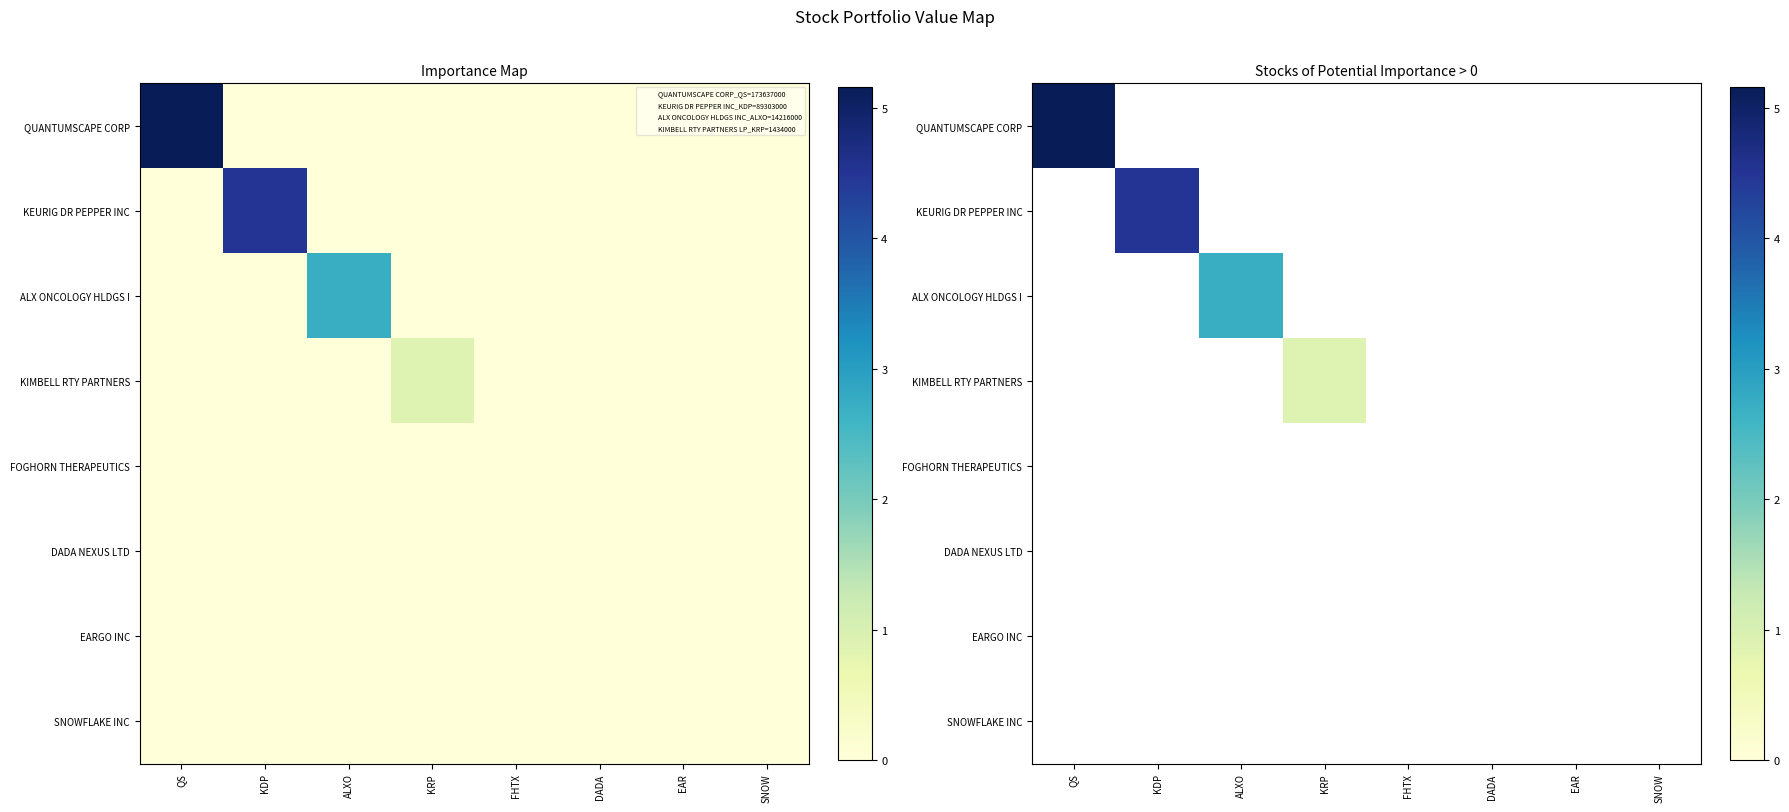

The value of KIMBELL RTY PARTNERS at EAR is 0.6. True or false?

False